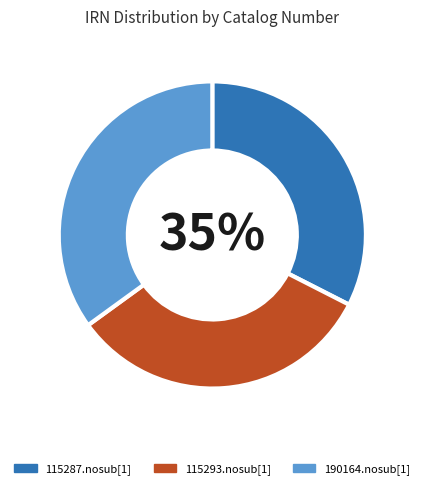

Does 190164.nosub[1] represent more than half of the total?

No